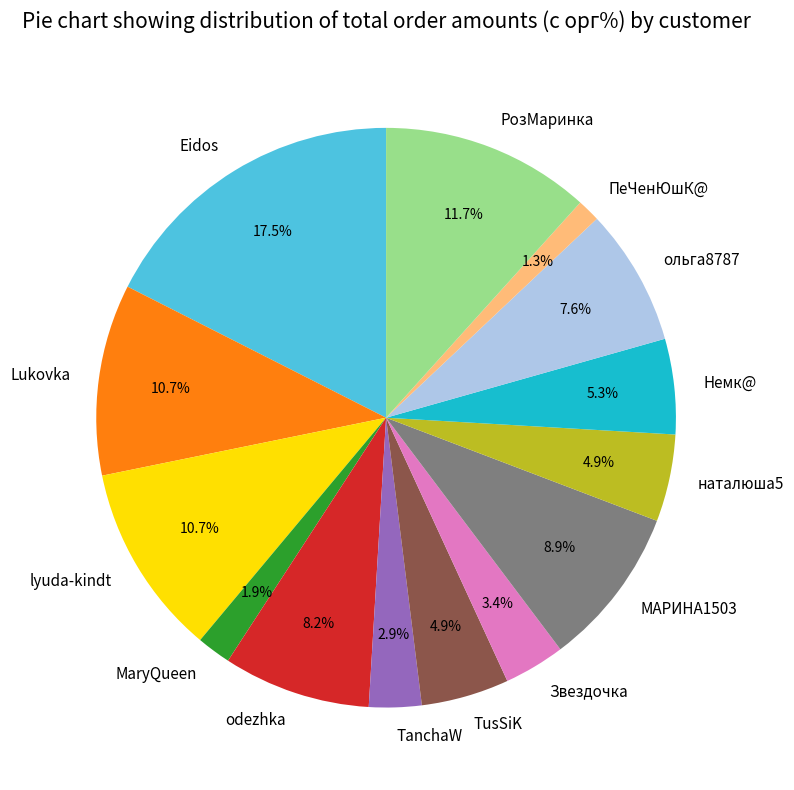

What percentage is the Lukovka slice, to the nearest percent?

11%